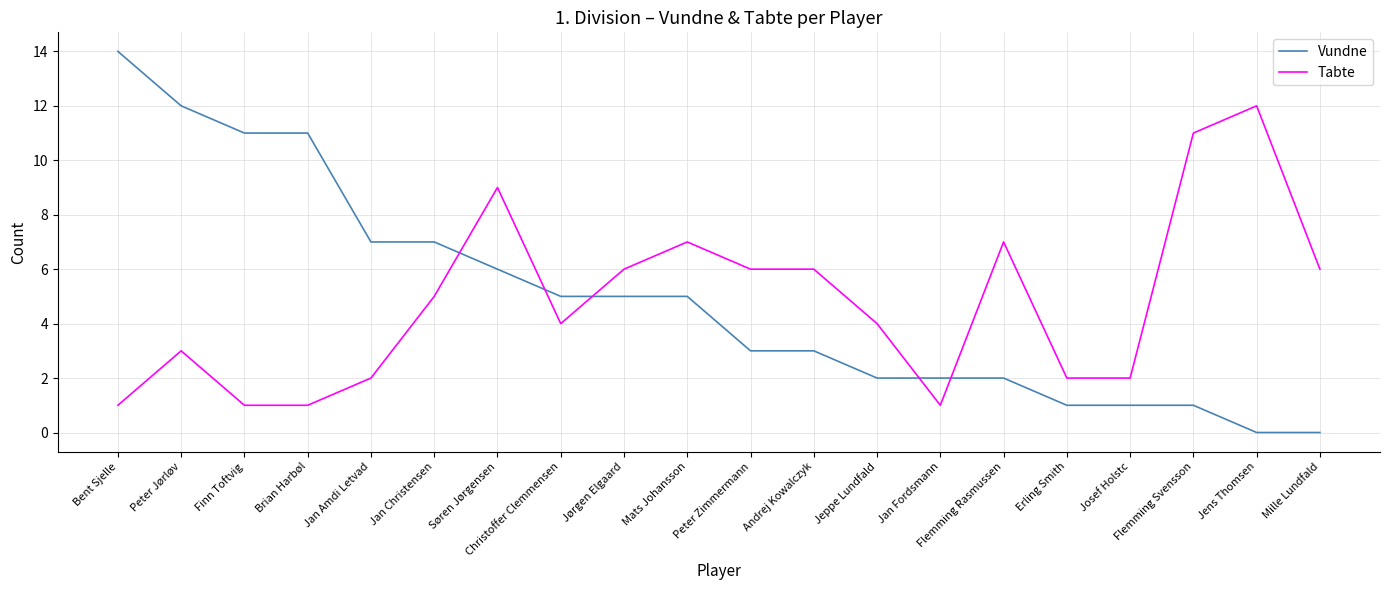

At Jens Thomsen, list the series in order from smallest to largest.

Vundne, Tabte